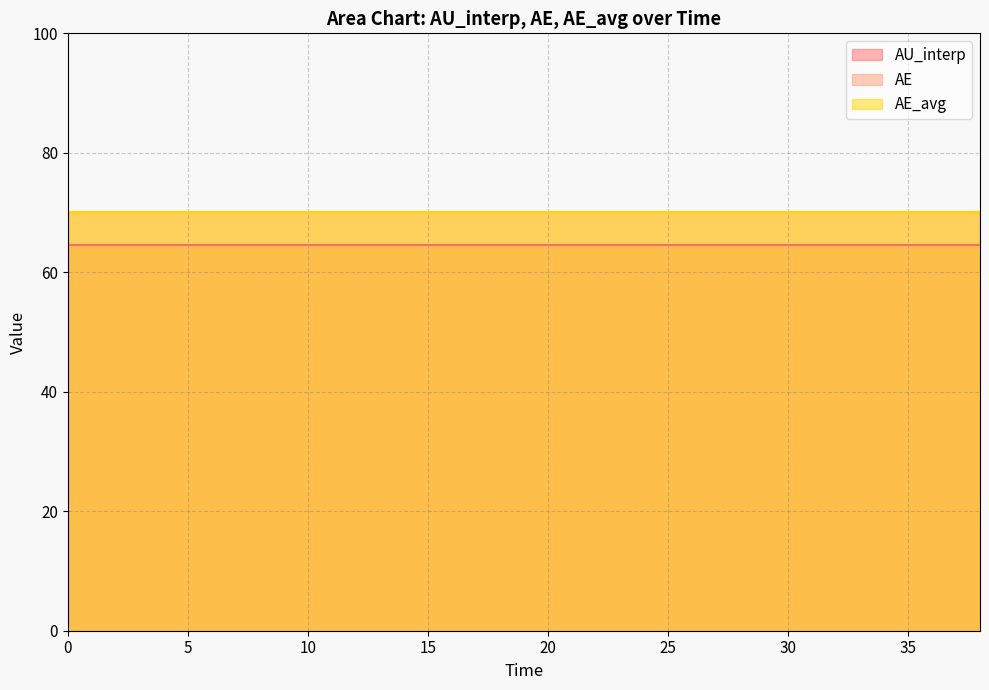

Is it true that AE_avg equals 70.2 at 38.0?

True